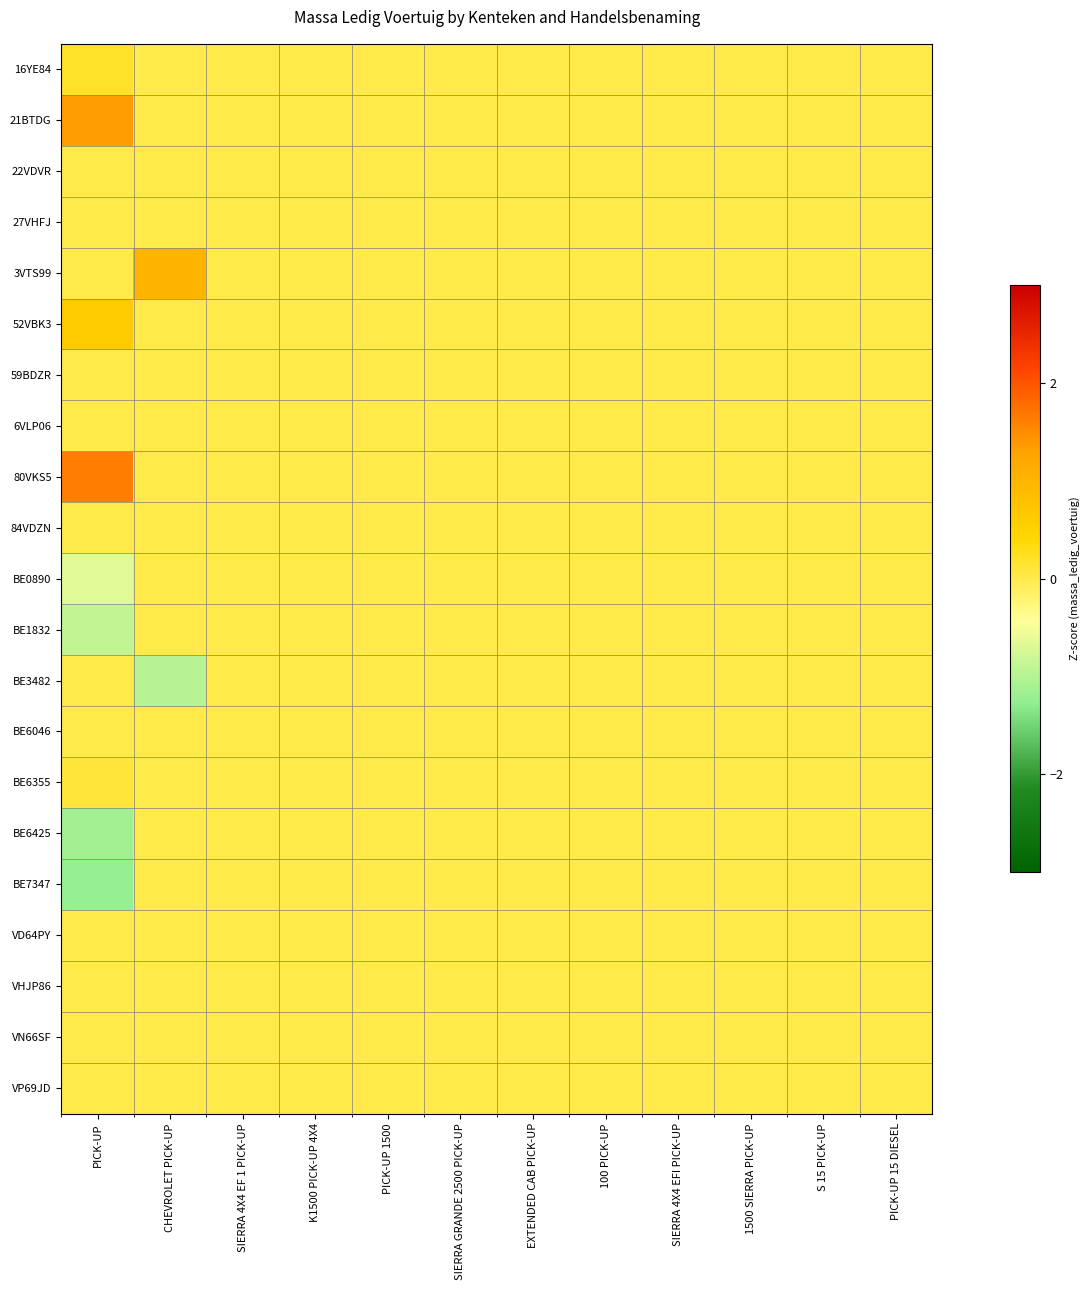

Which series has the largest range (max minus min)?

80VKS5